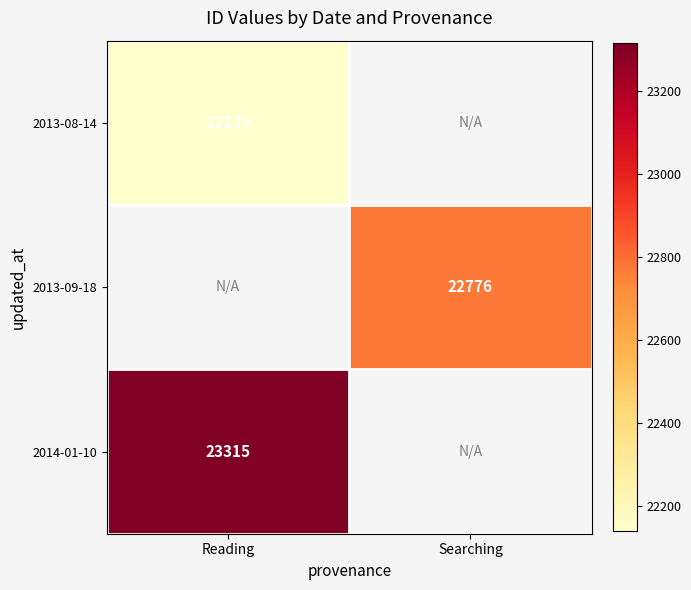

True or false: 2013-09-18 has a value of 7046 at Searching.

False